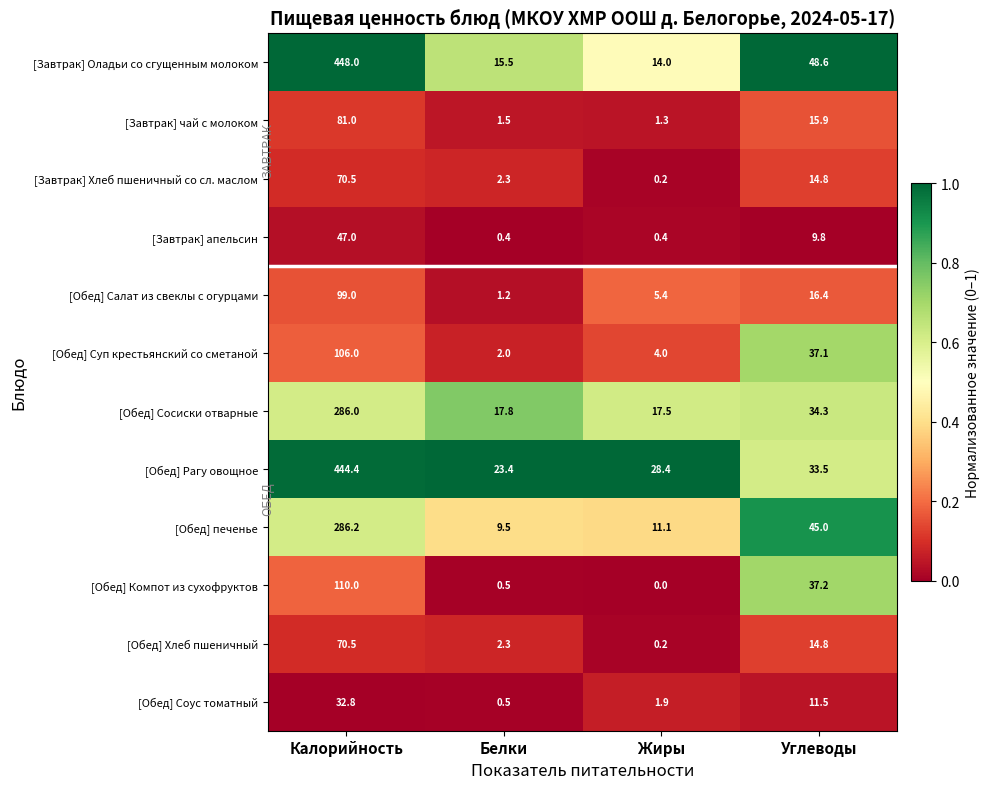

The value of [Обед] Хлеб пшеничный at Калорийность is 116.4. True or false?

False